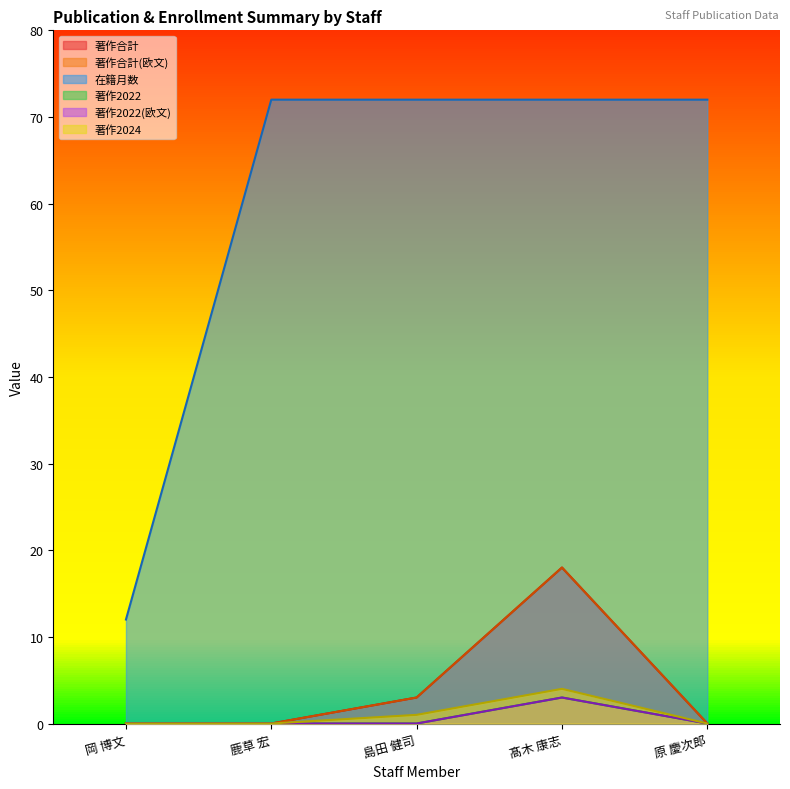

Reading right to left, extract all data points from this chart.

著作合計: 原 慶次郎=0	髙木 康志=18	島田 健司=3	鹿草 宏=0	岡 博文=0
著作合計(欧文): 原 慶次郎=0	髙木 康志=18	島田 健司=3	鹿草 宏=0	岡 博文=0
在籍月数: 原 慶次郎=72	髙木 康志=72	島田 健司=72	鹿草 宏=72	岡 博文=12
著作2022: 原 慶次郎=0	髙木 康志=3	島田 健司=0	鹿草 宏=0	岡 博文=0
著作2022(欧文): 原 慶次郎=0	髙木 康志=3	島田 健司=0	鹿草 宏=0	岡 博文=0
著作2024: 原 慶次郎=0	髙木 康志=4	島田 健司=1	鹿草 宏=0	岡 博文=0